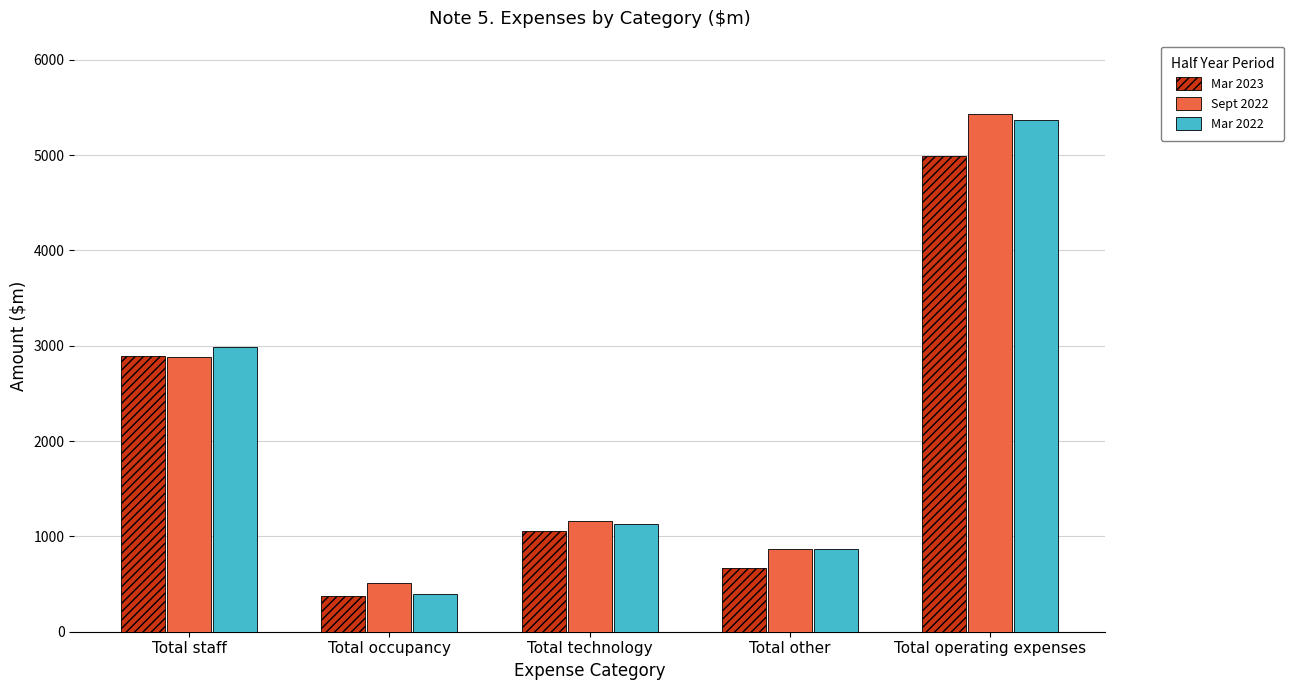

What is the sum of the Mar 2023 values at Total occupancy and Total other?

1042